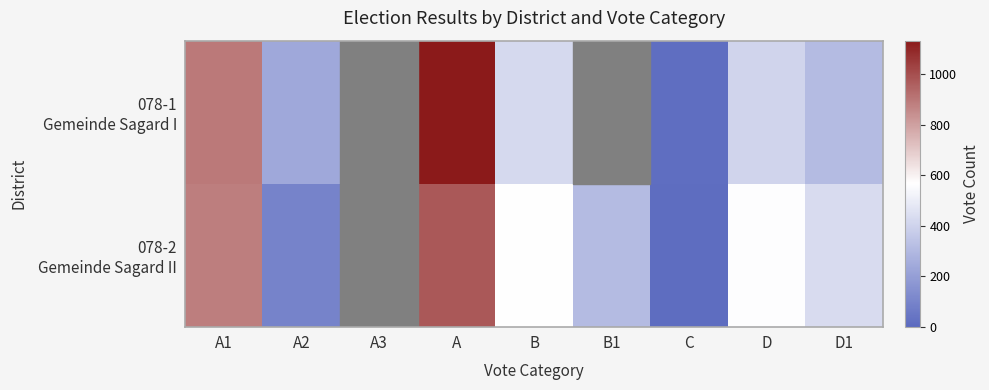

Rank the series at B1 from lowest to highest value.

078-1 Gemeinde Sagard I, 078-2 Gemeinde Sagard II